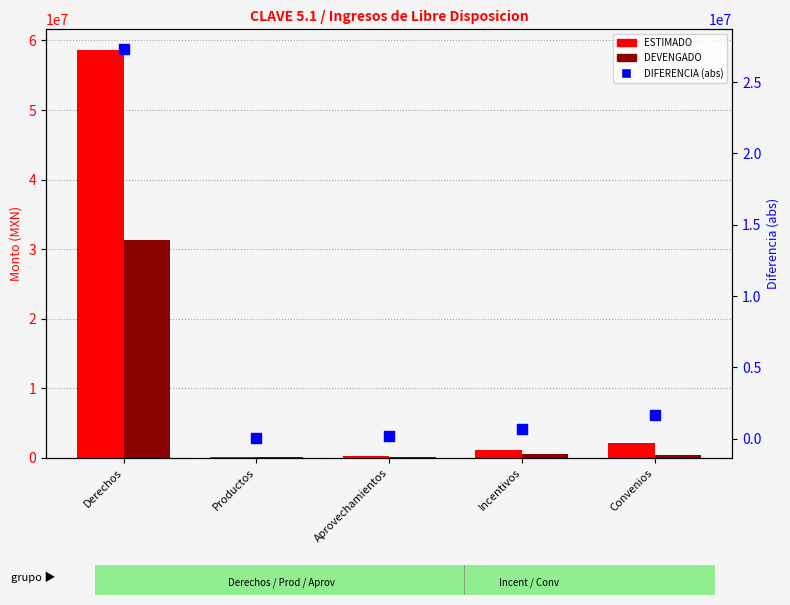

Is the value of DIFERENCIA (abs) at Productos greater than the value of DEVENGADO at Incentivos?

No